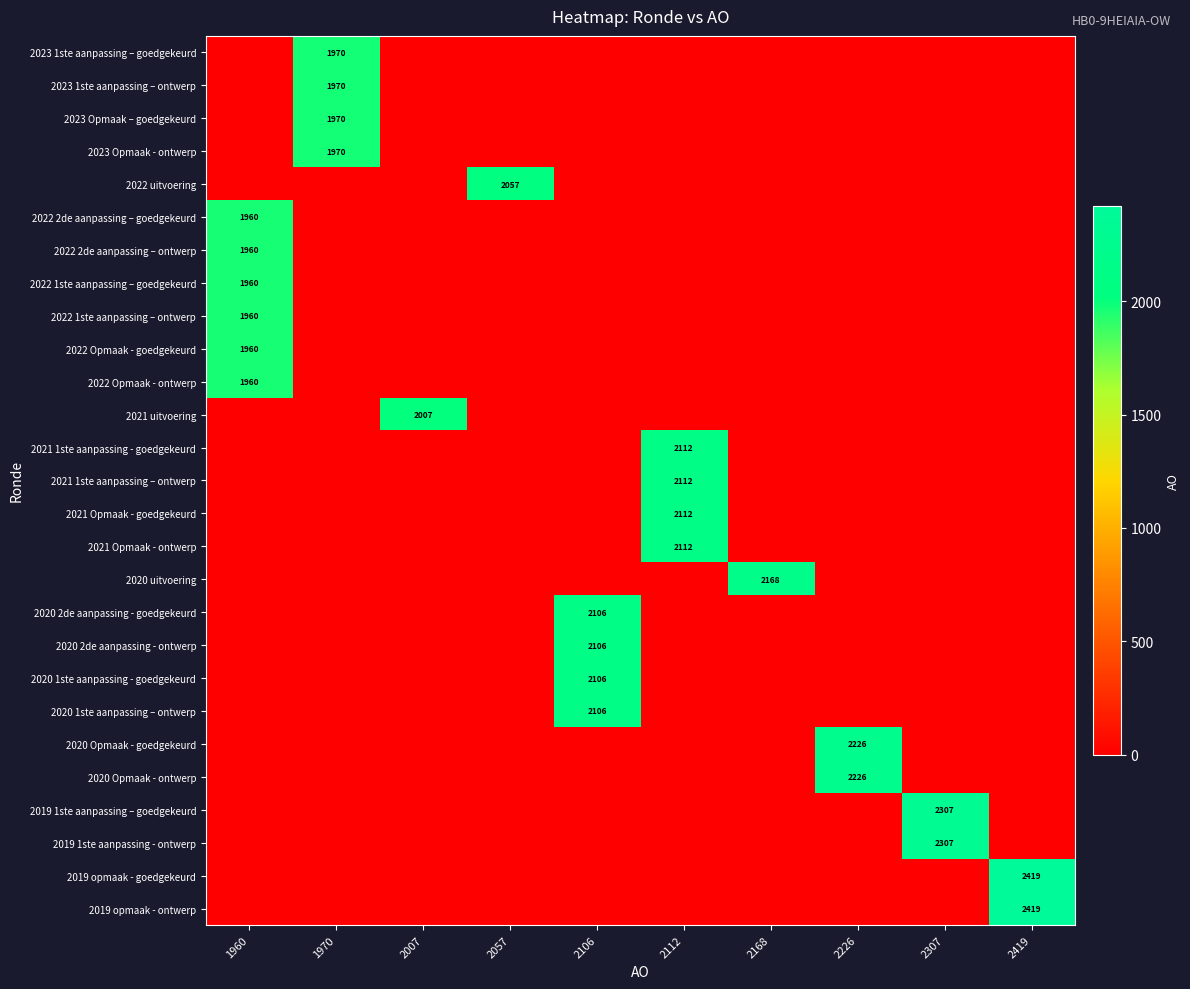

Rank the series at 2307 from highest to lowest value.

2019 1ste aanpassing – goedgekeurd, 2019 1ste aanpassing - ontwerp, 2023 1ste aanpassing – goedgekeurd, 2023 1ste aanpassing – ontwerp, 2023 Opmaak – goedgekeurd, 2023 Opmaak - ontwerp, 2022 uitvoering, 2022 2de aanpassing – goedgekeurd, 2022 2de aanpassing – ontwerp, 2022 1ste aanpassing – goedgekeurd, 2022 1ste aanpassing – ontwerp, 2022 Opmaak - goedgekeurd, 2022 Opmaak - ontwerp, 2021 uitvoering, 2021 1ste aanpassing - goedgekeurd, 2021 1ste aanpassing – ontwerp, 2021 Opmaak - goedgekeurd, 2021 Opmaak - ontwerp, 2020 uitvoering, 2020 2de aanpassing - goedgekeurd, 2020 2de aanpassing - ontwerp, 2020 1ste aanpassing - goedgekeurd, 2020 1ste aanpassing – ontwerp, 2020 Opmaak - goedgekeurd, 2020 Opmaak - ontwerp, 2019 opmaak - goedgekeurd, 2019 opmaak - ontwerp